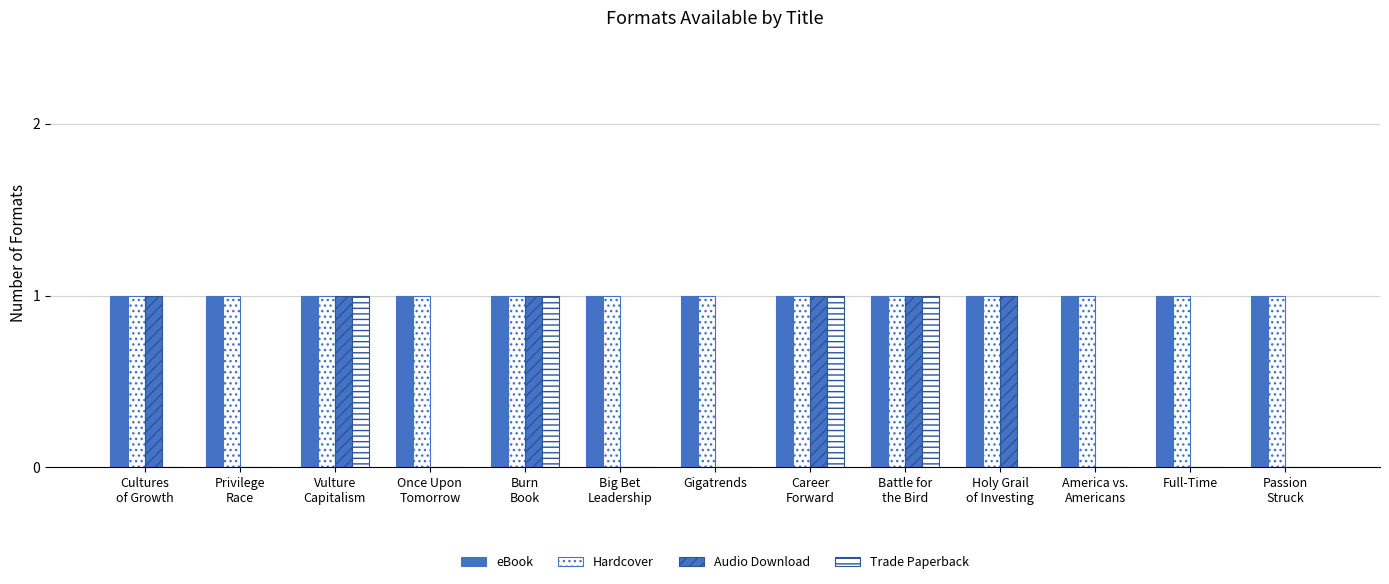

What position from the left is Career
Forward?

8